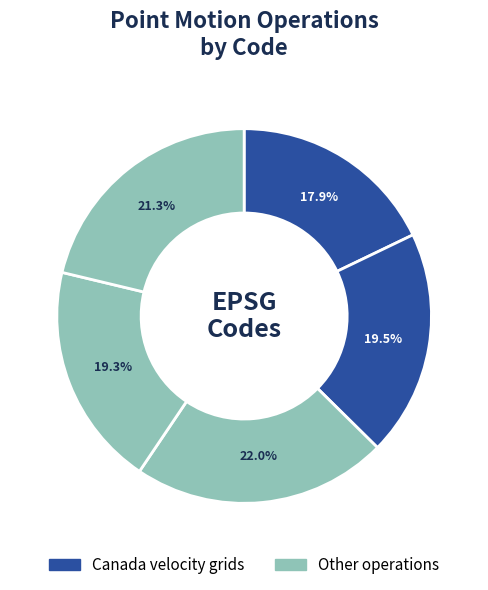

Count the number of slices in the pie.

5